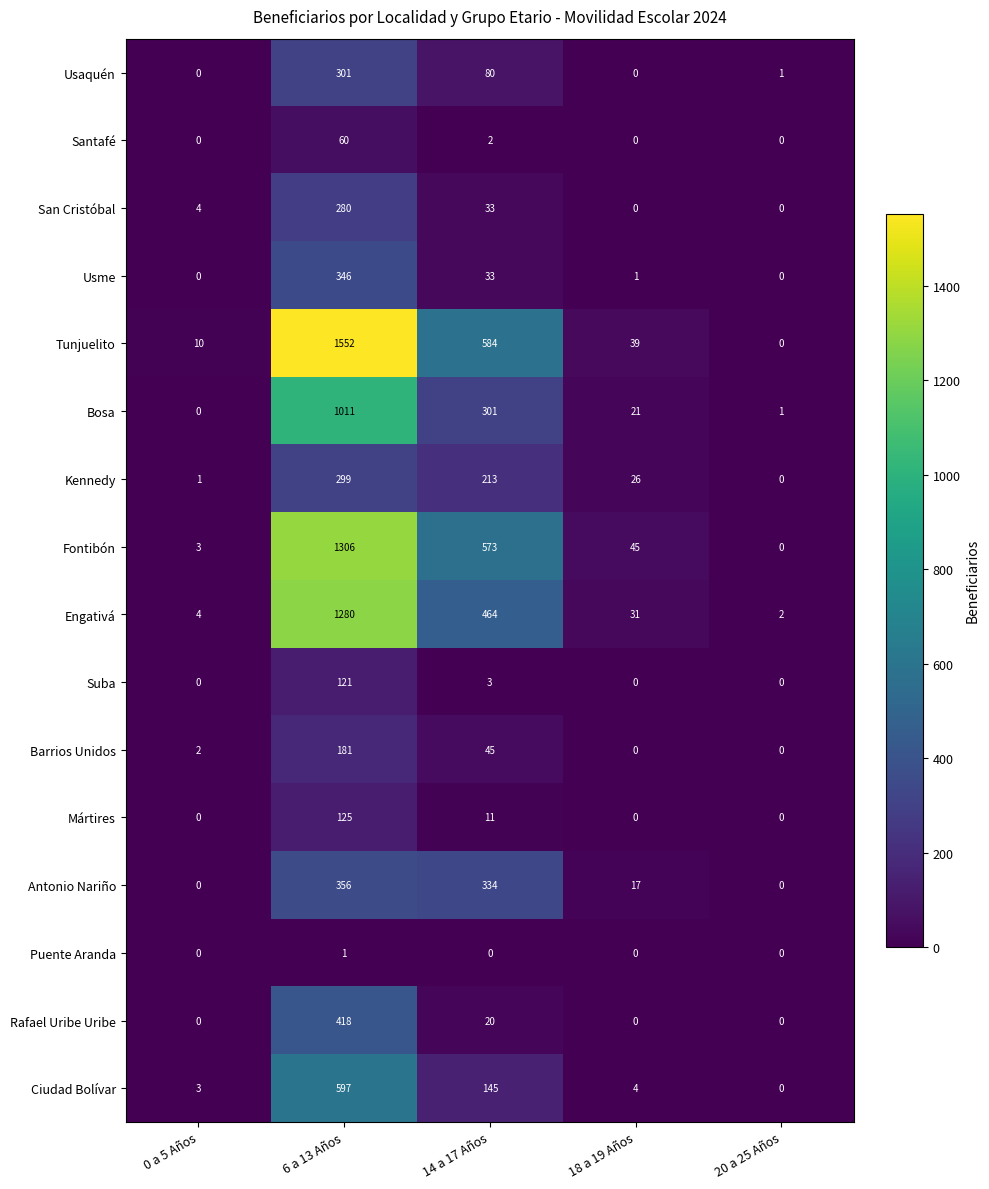

Which series has the largest total across all categories?

Tunjuelito